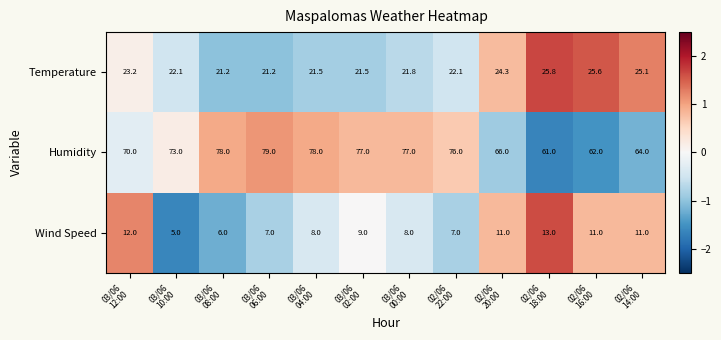

Which series has the largest total across all categories?

Humidity